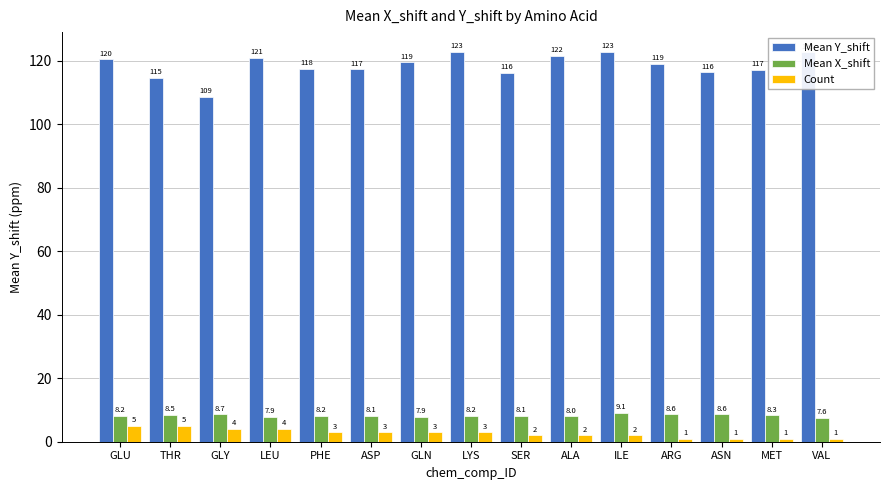

Count the number of categories in the chart.

15